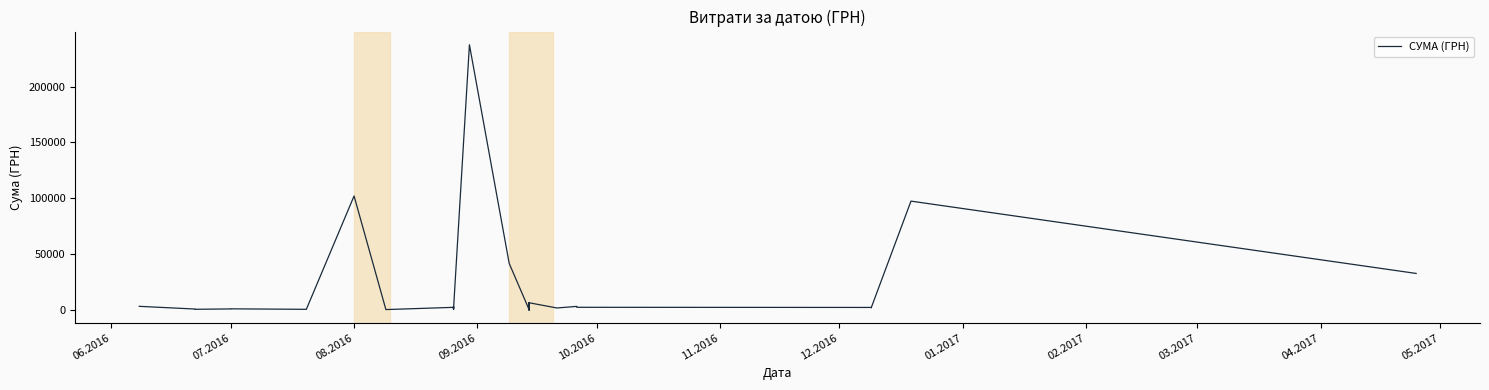

What is the maximum value shown in the chart?

237370.5